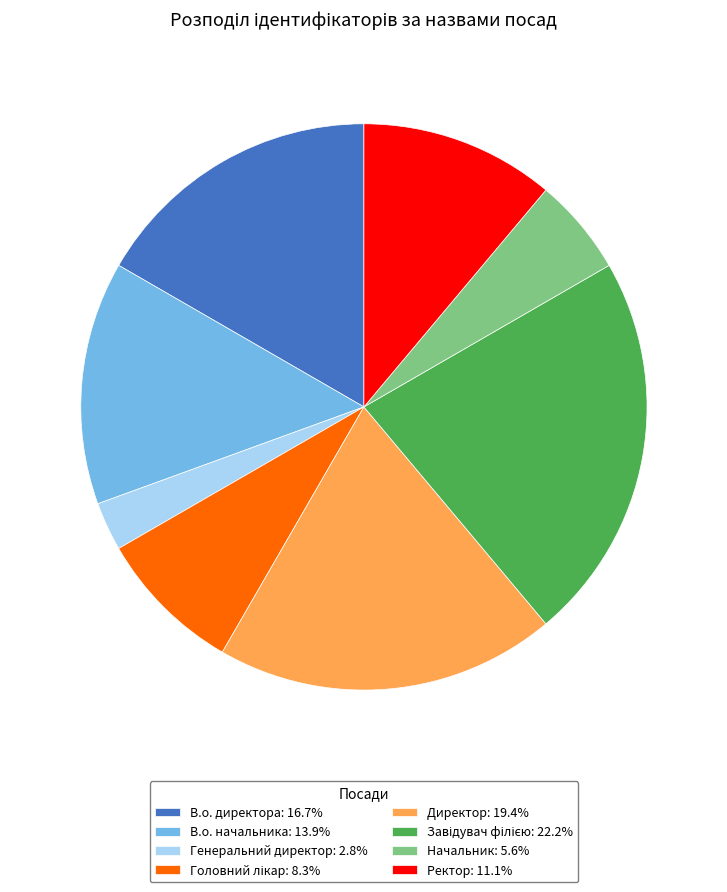

Which category has the smallest portion of the pie?

Генеральний директор